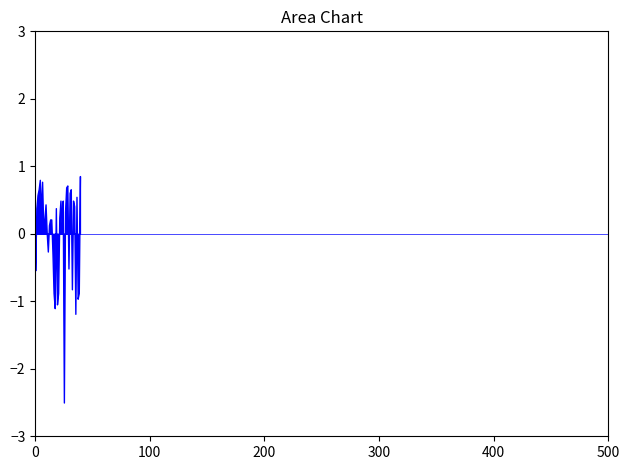

How many lines are shown in the chart?

1